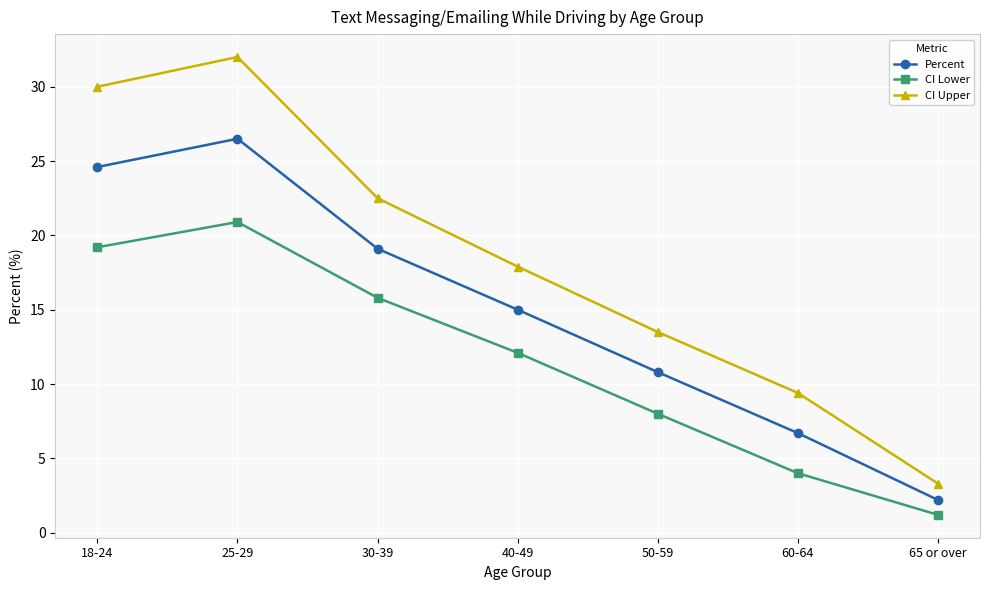

What is the greatest value displayed?

32.0